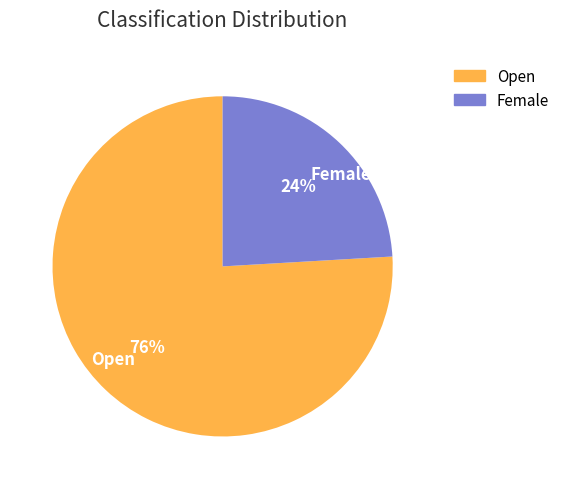

Do Open and Female together represent more than half of the pie?

Yes